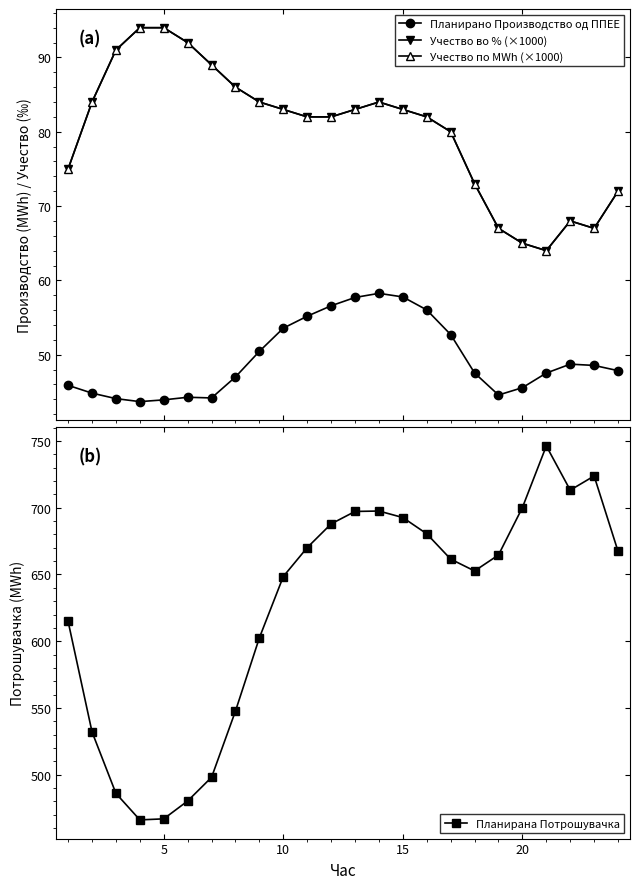

True or false: Планирана Потрошувачка has more than 0 interior local peaks.

True